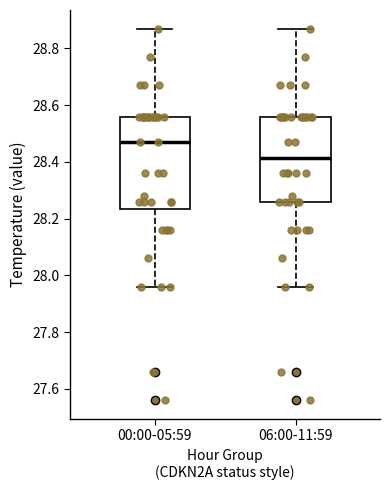

Comparing the boxes themselves (not the whiskers), which one is the tallest?

00:00-05:59